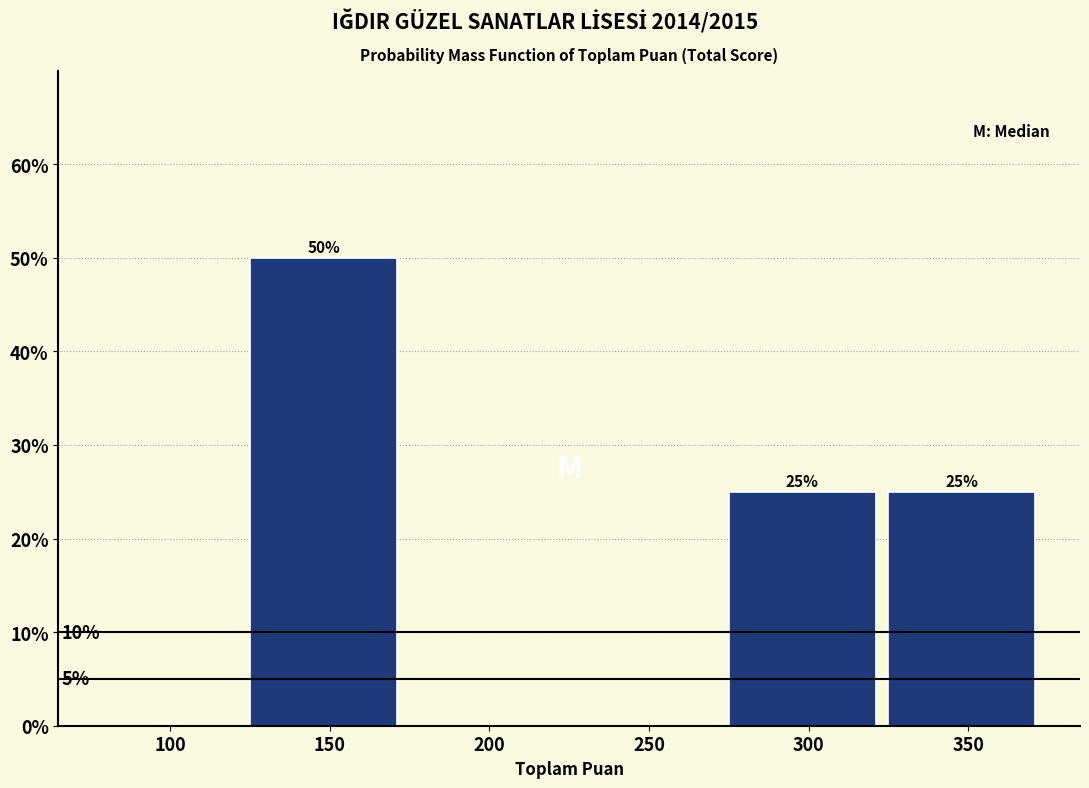

Reading left to right, what are all the values shown in this chart?

100=0	150=50	200=0	250=0	300=25	350=25